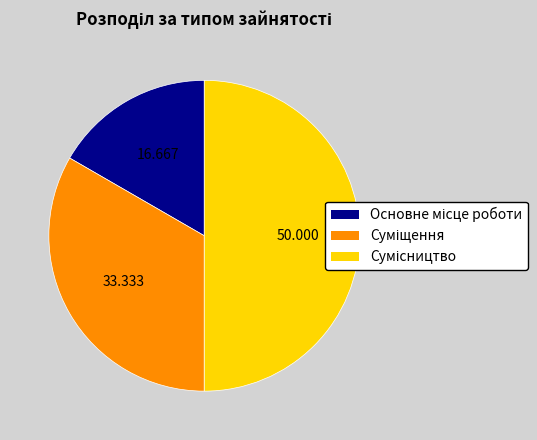

What is the change in value from Основне місце роботи to Суміщення?

+1